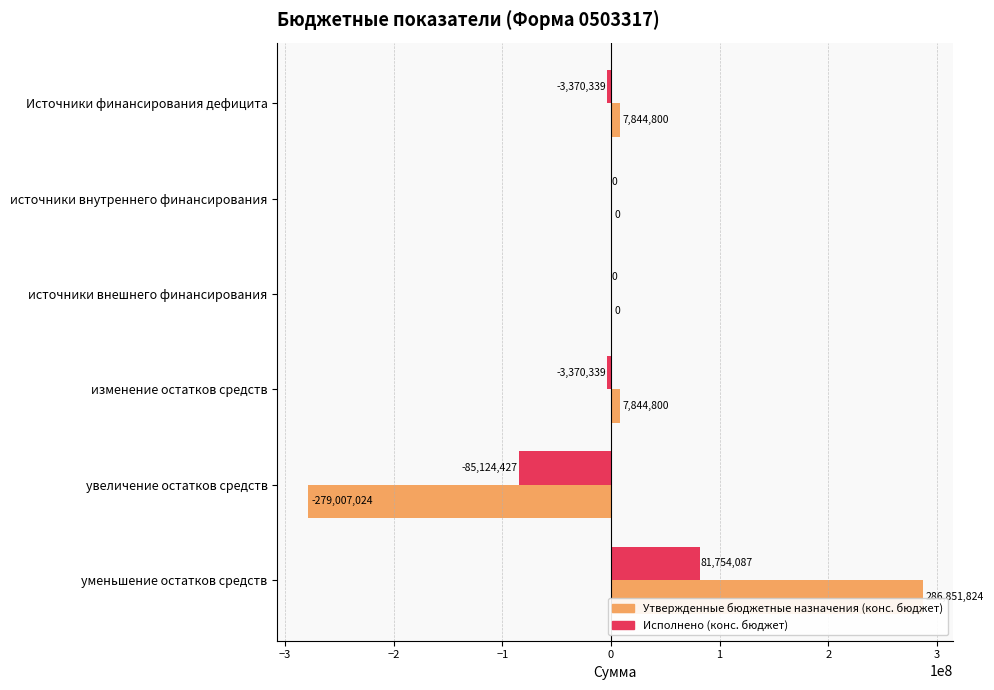

Between источники внутреннего финансирования and уменьшение остатков средств, which series saw the biggest shift?

Утвержденные бюджетные назначения (конс. бюджет)